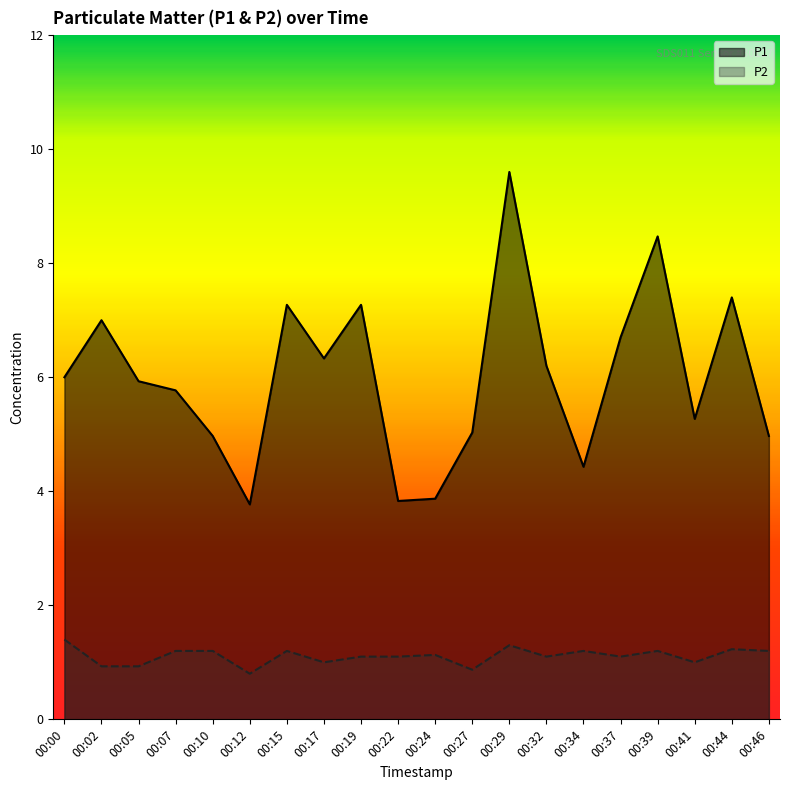

What is the greatest value displayed?

9.6